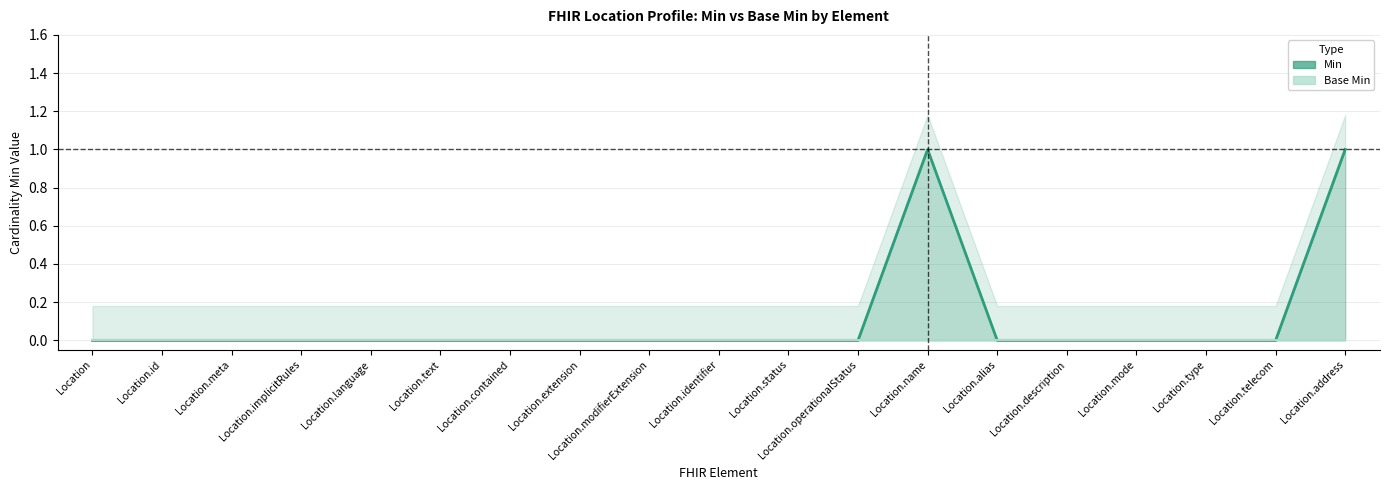

Reading right to left, list all the values displayed in this chart.

Location.address=1	Location.telecom=0	Location.type=0	Location.mode=0	Location.description=0	Location.alias=0	Location.name=1	Location.operationalStatus=0	Location.status=0	Location.identifier=0	Location.modifierExtension=0	Location.extension=0	Location.contained=0	Location.text=0	Location.language=0	Location.implicitRules=0	Location.meta=0	Location.id=0	Location=0